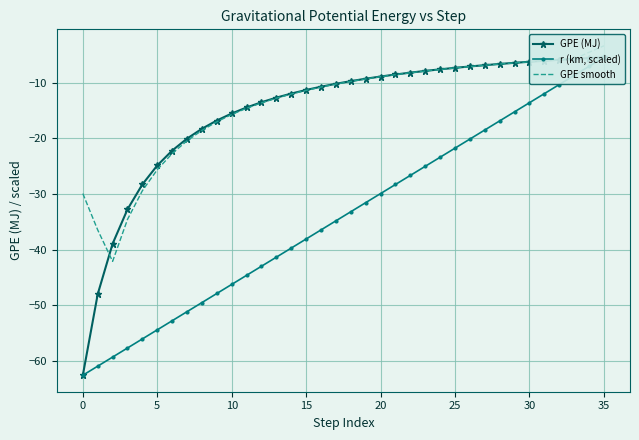

Reading left to right, list all the values displayed in this chart.

GPE (MJ): -62.6	-48.0	-38.9	-32.8	-28.3	-24.8	-22.2	-20.0	-18.2	-16.8	-15.5	-14.4	-13.5	-12.6	-11.9	-11.3	-10.7	-10.2	-9.7	-9.2	-8.8	-8.5	-8.1	-7.8	-7.5	-7.3	-7.0	-6.8	-6.6	-6.4	-6.2	-6.0	-5.8	-5.7	-5.5	-5.4
r (km, scaled): -62.6	-61.0	-59.3	-57.7	-56.1	-54.4	-52.8	-51.2	-49.5	-47.9	-46.3	-44.6	-43.0	-41.4	-39.7	-38.1	-36.5	-34.8	-33.2	-31.5	-29.9	-28.3	-26.6	-25.0	-23.4	-21.7	-20.1	-18.5	-16.8	-15.2	-13.6	-11.9	-10.3	-8.7	-7.0	-5.4
GPE smooth: -29.9	-36.5	-42.1	-34.6	-29.4	-25.6	-22.7	-20.4	-18.5	-17.0	-15.7	-14.6	-13.6	-12.7	-12.0	-11.3	-10.7	-10.2	-9.7	-9.3	-8.9	-8.5	-8.2	-7.9	-7.6	-7.3	-7.0	-6.8	-6.6	-6.4	-6.2	-6.0	-5.8	-5.7	-4.5	-3.3